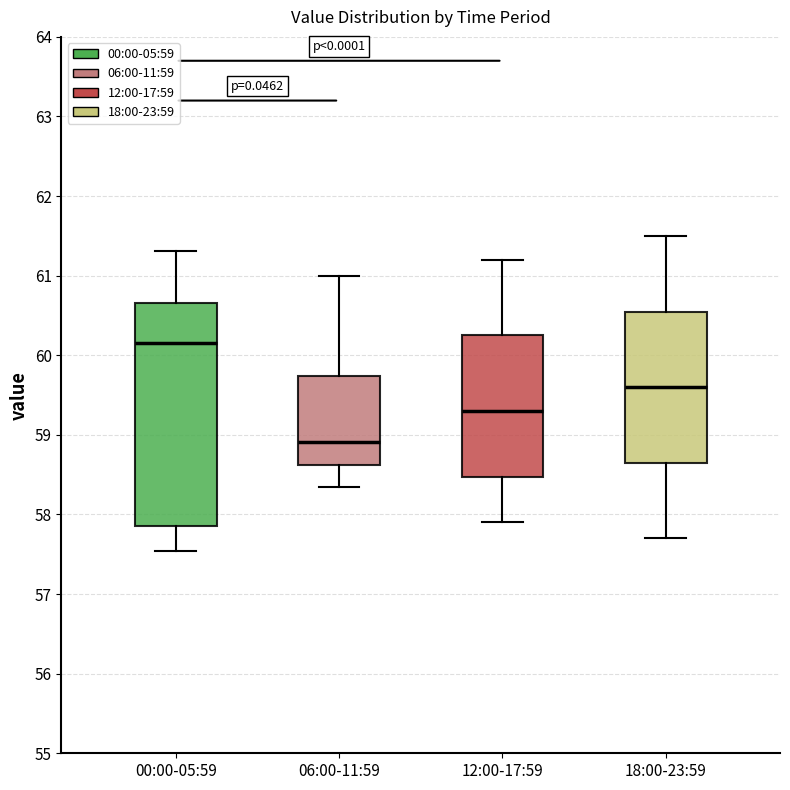

Where does the lower whisker of the box for 00:00-05:59 end on the y-axis? The values are not printed on the chart, so give them approximately, as read against the axis.

57.5